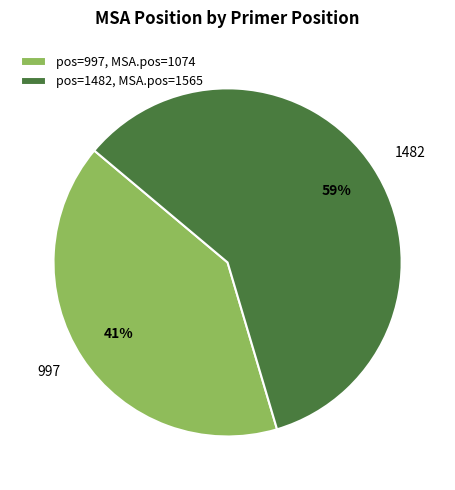

To the nearest percent, what is the average slice percentage?

50%